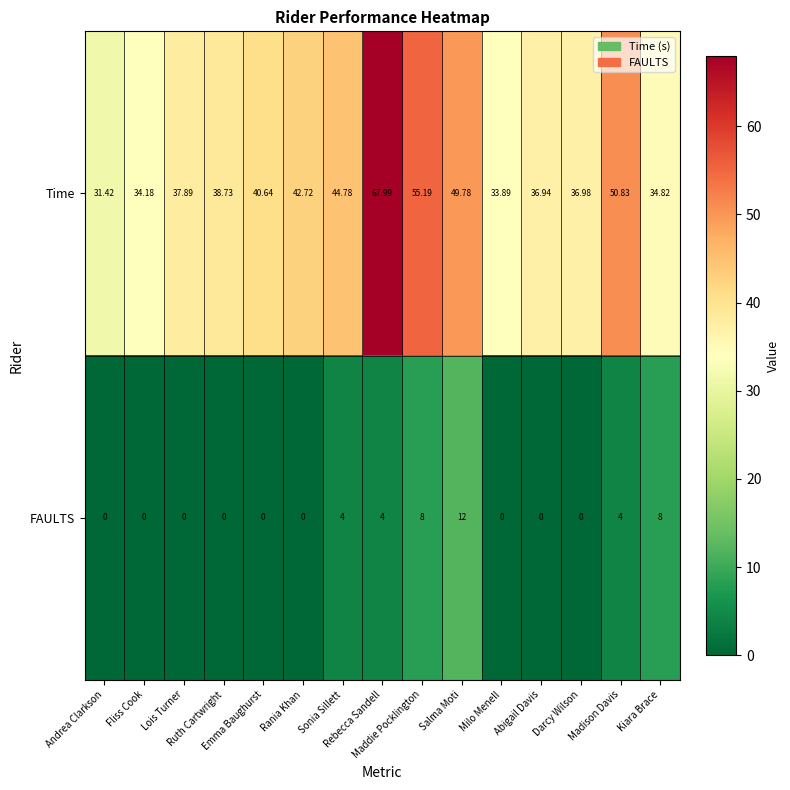

Which series has the largest total across all categories?

Time